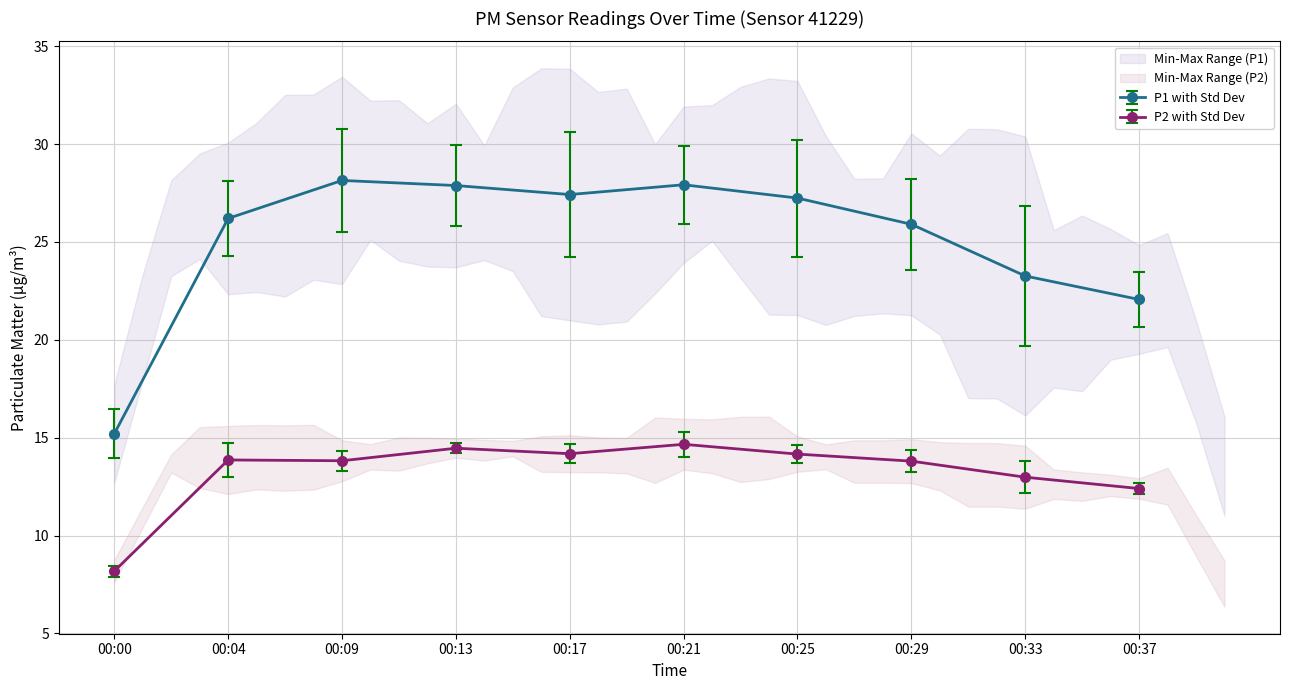

What is the value of the P1 with Std Dev point at the 8th from the left?

25.9